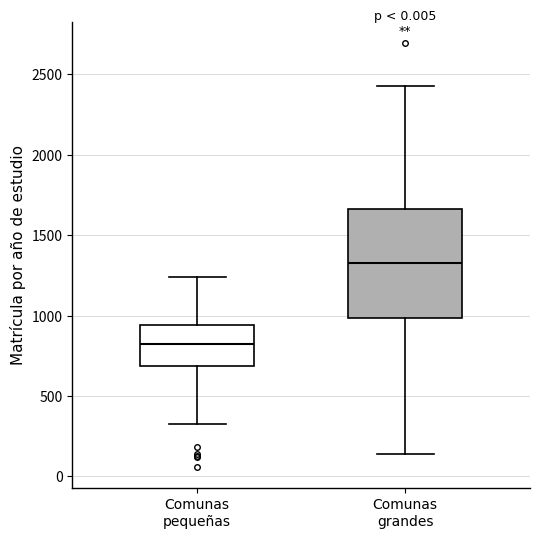

Which box has the highest median line?

Comunas grandes